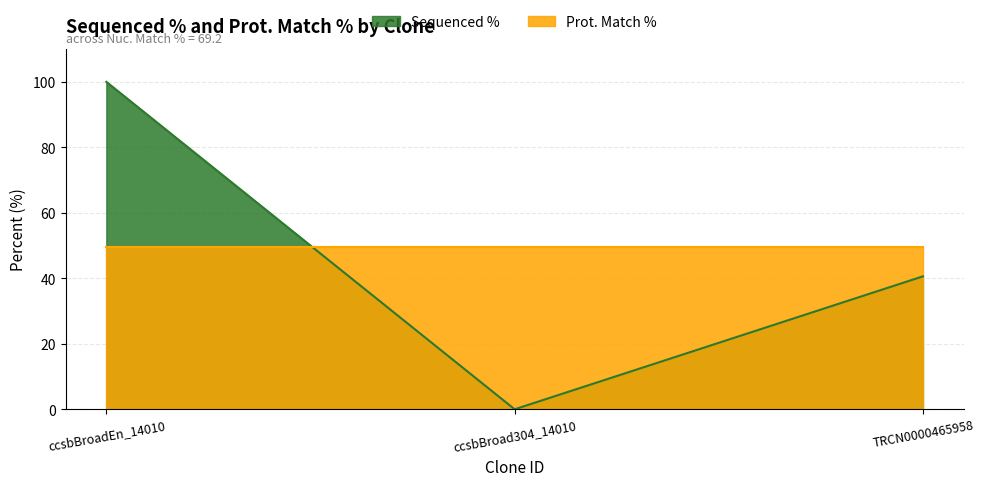

Which category has the lowest value across all series?

ccsbBroad304_14010